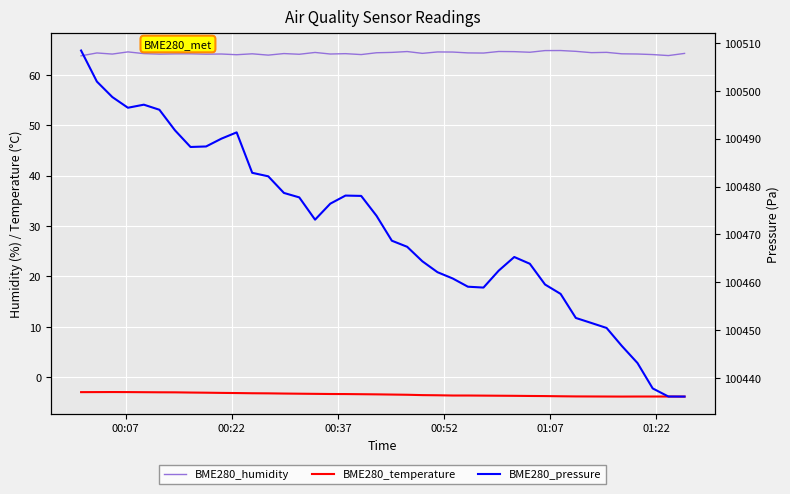

How many interior local valleys does the BME280_humidity series have?

13